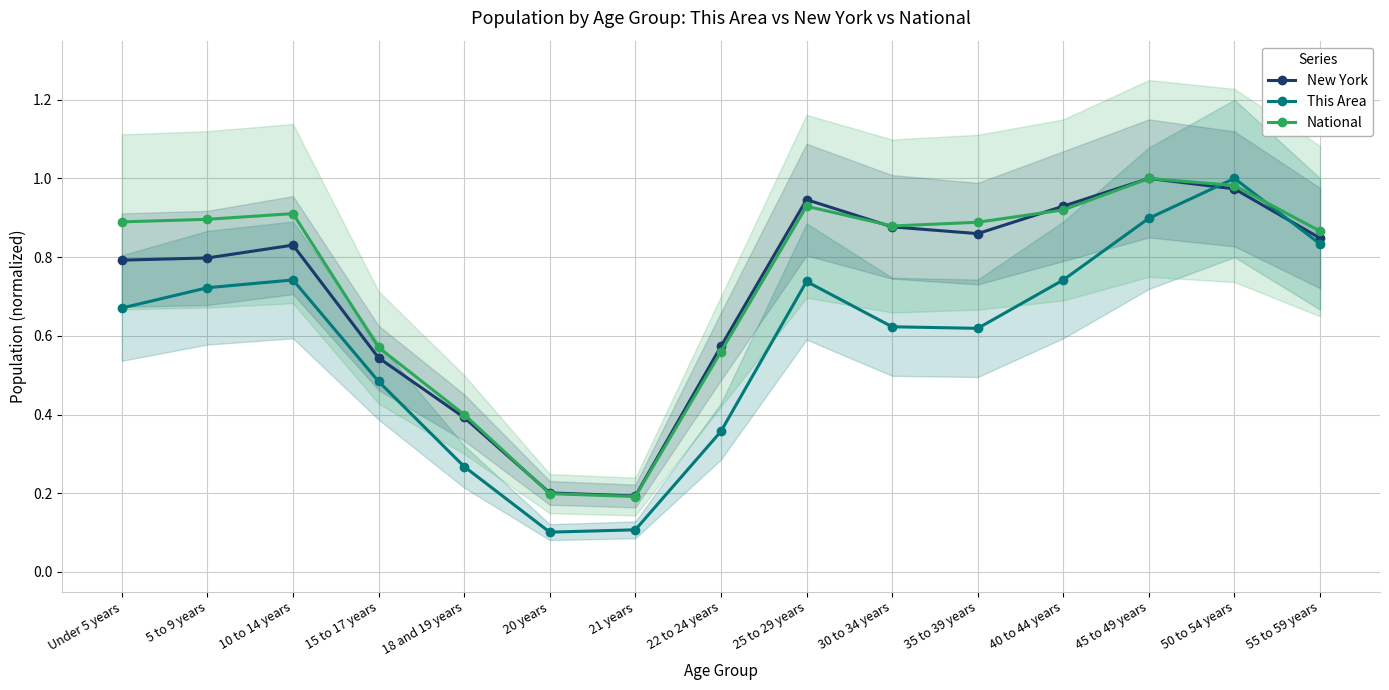

At how many categories does at least one series exceed 0?

15